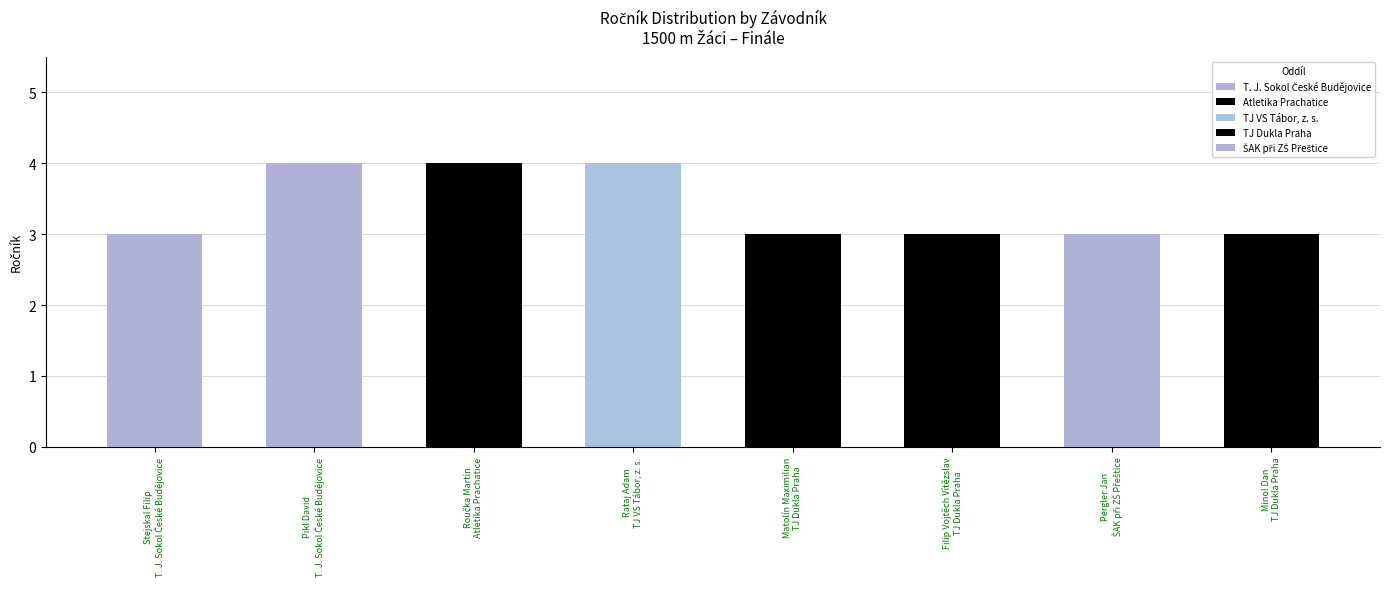

What is the sum of the values at Minol Dan
TJ Dukla Praha and Rataj Adam
TJ VS Tábor, z. s.?

7